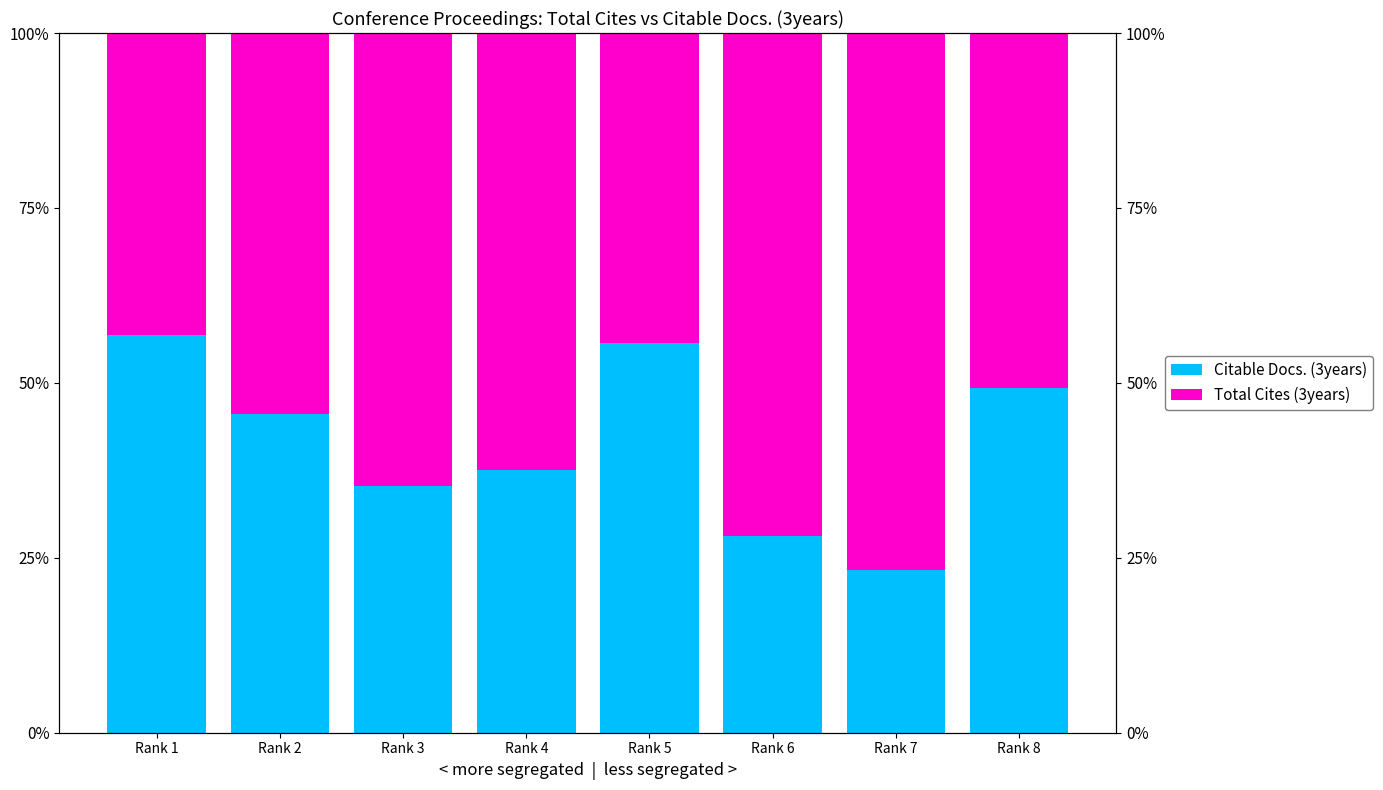

What is the value of the Citable Docs. (3years) bar at the 5th from the left?

55.8